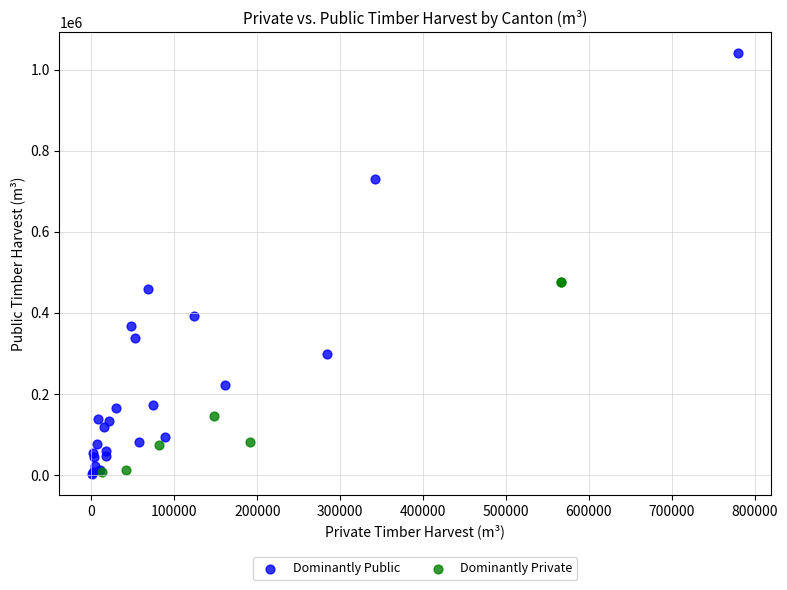

What are all the series names shown in the legend?

Dominantly Public, Dominantly Private